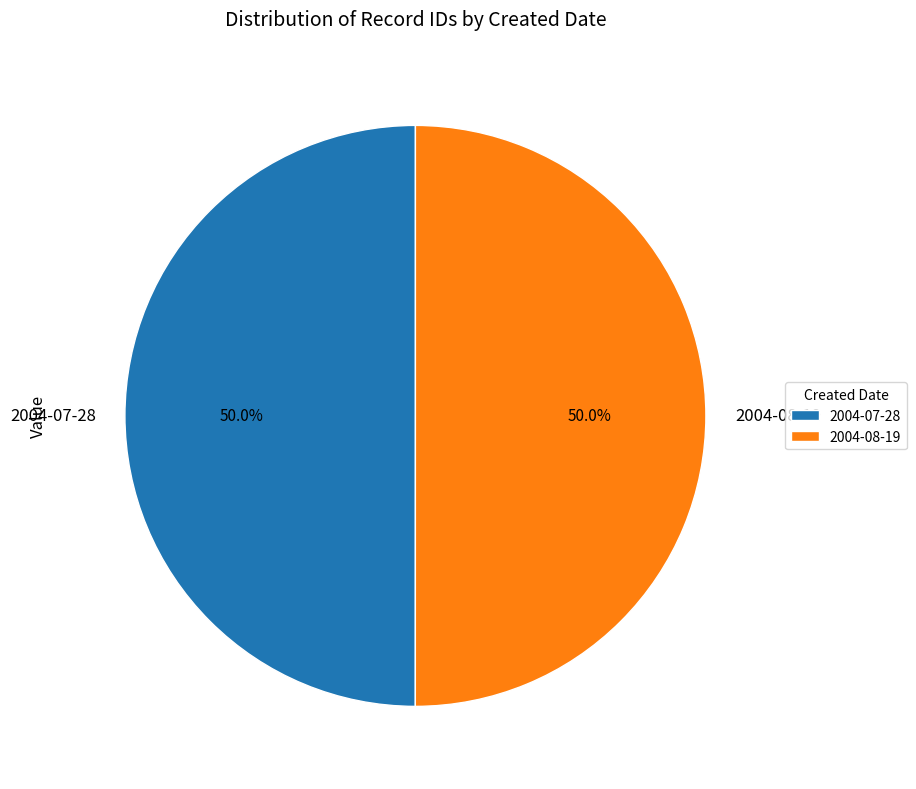

What is the ratio of the value at 2004-07-28 to the value at 2004-08-19?

1.0